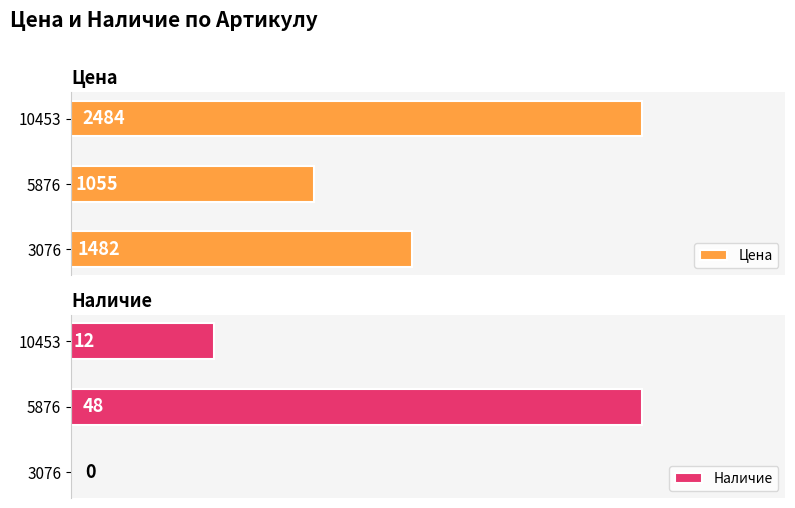

Reading left to right, extract all data points from this chart.

Цена: 1482	1055	2484
Наличие: 0	48	12